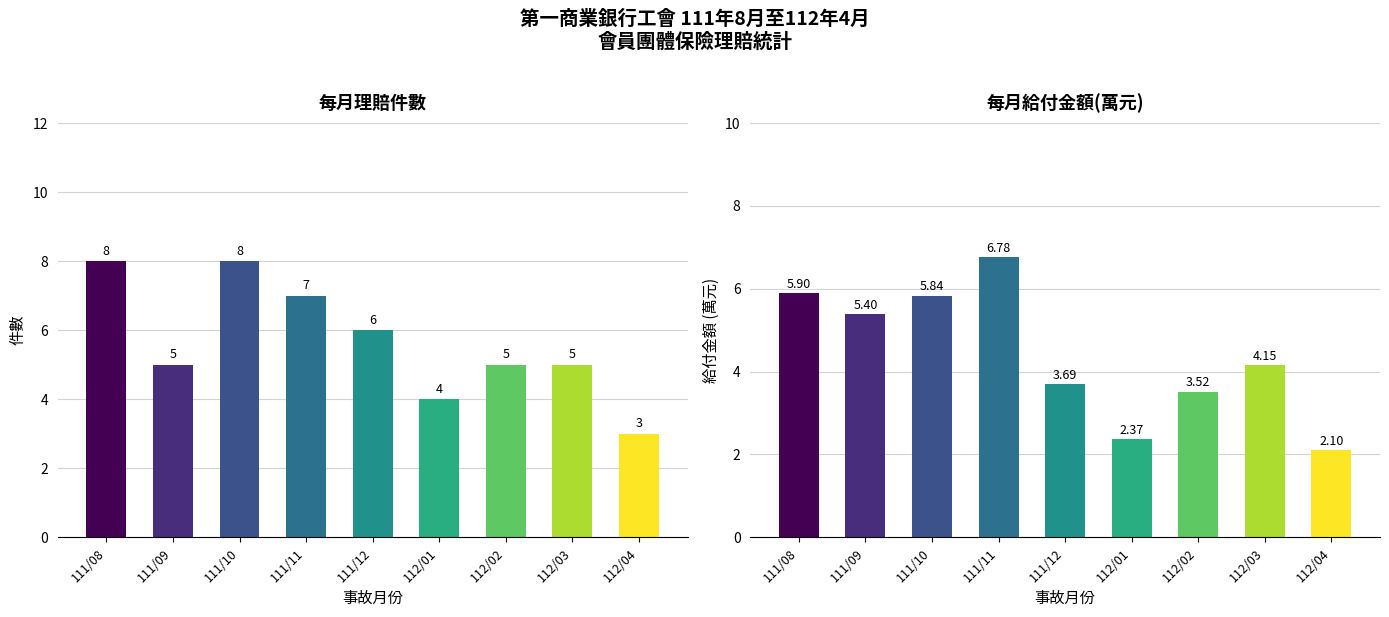

The chart shows a value of 2.7 at 112/03. True or false?

False